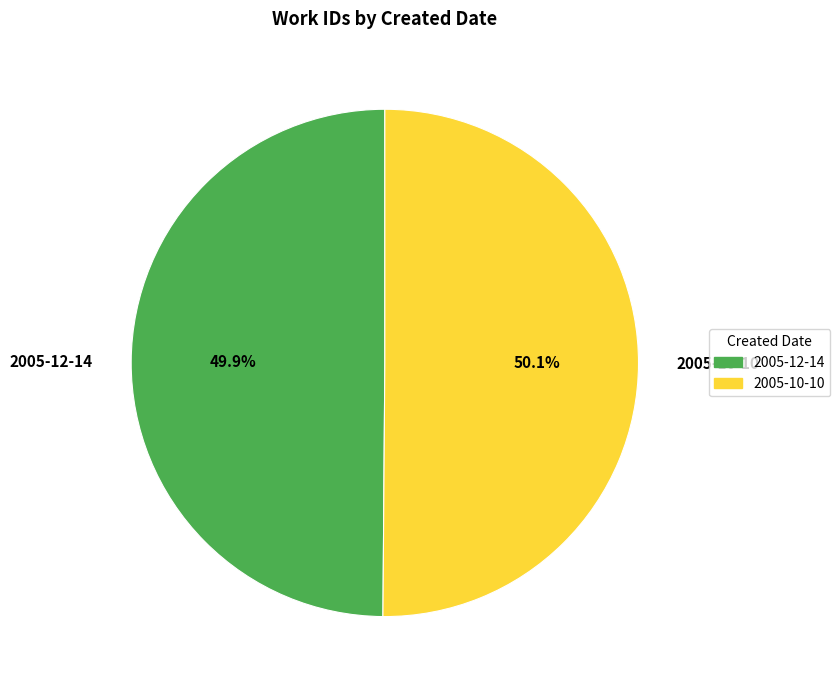

To the nearest percent, what is the average slice percentage?

50%